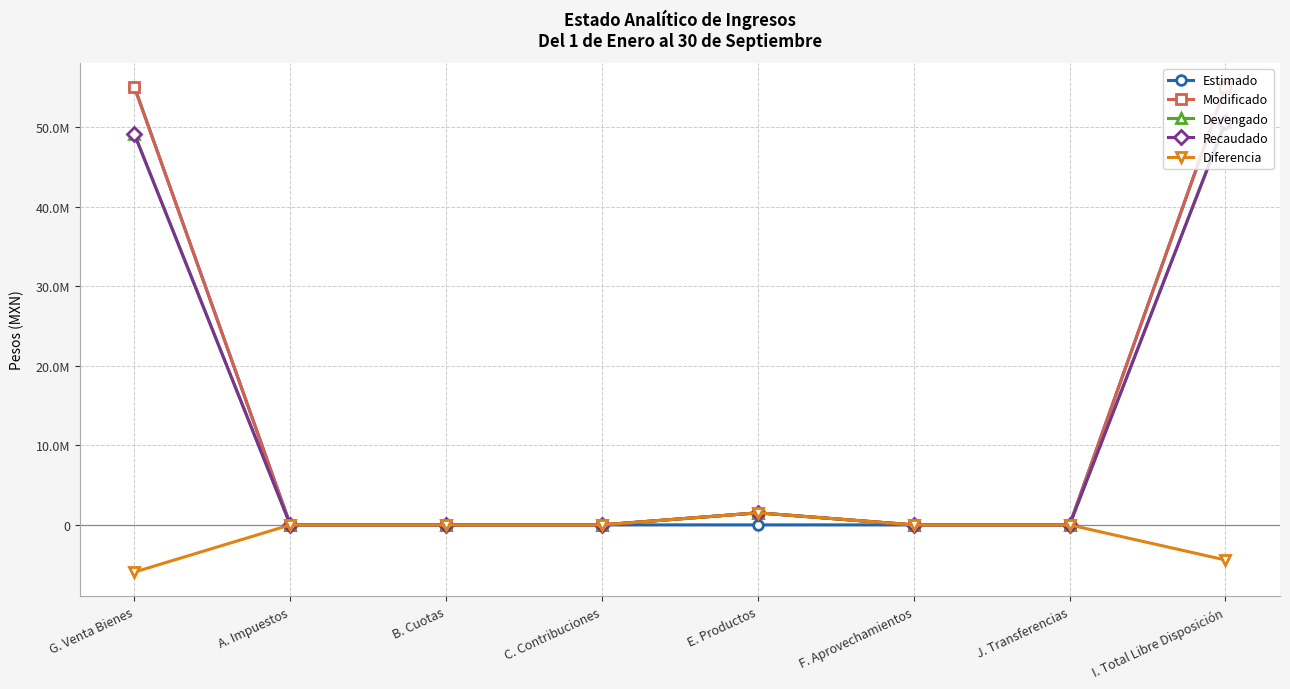

Which series has the largest range (max minus min)?

Estimado